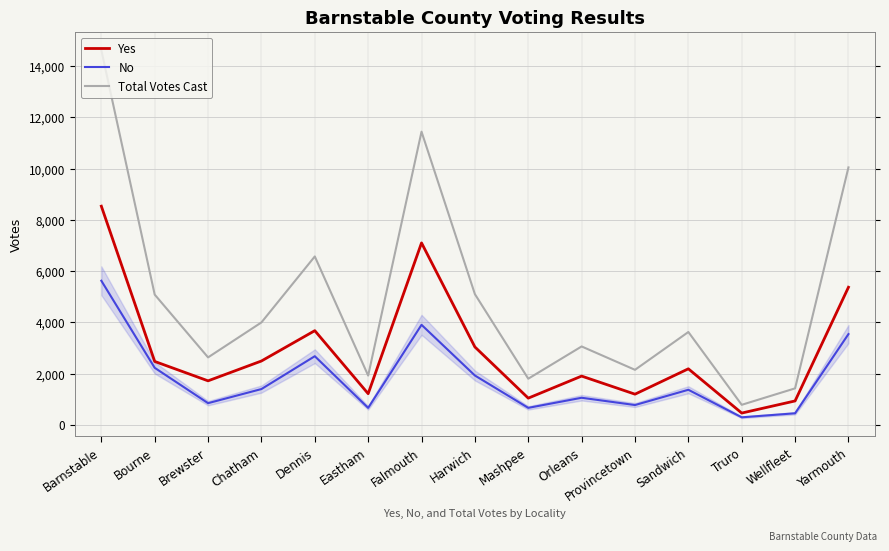

List the series in order of their peak value, highest first.

Total Votes Cast, Yes, No